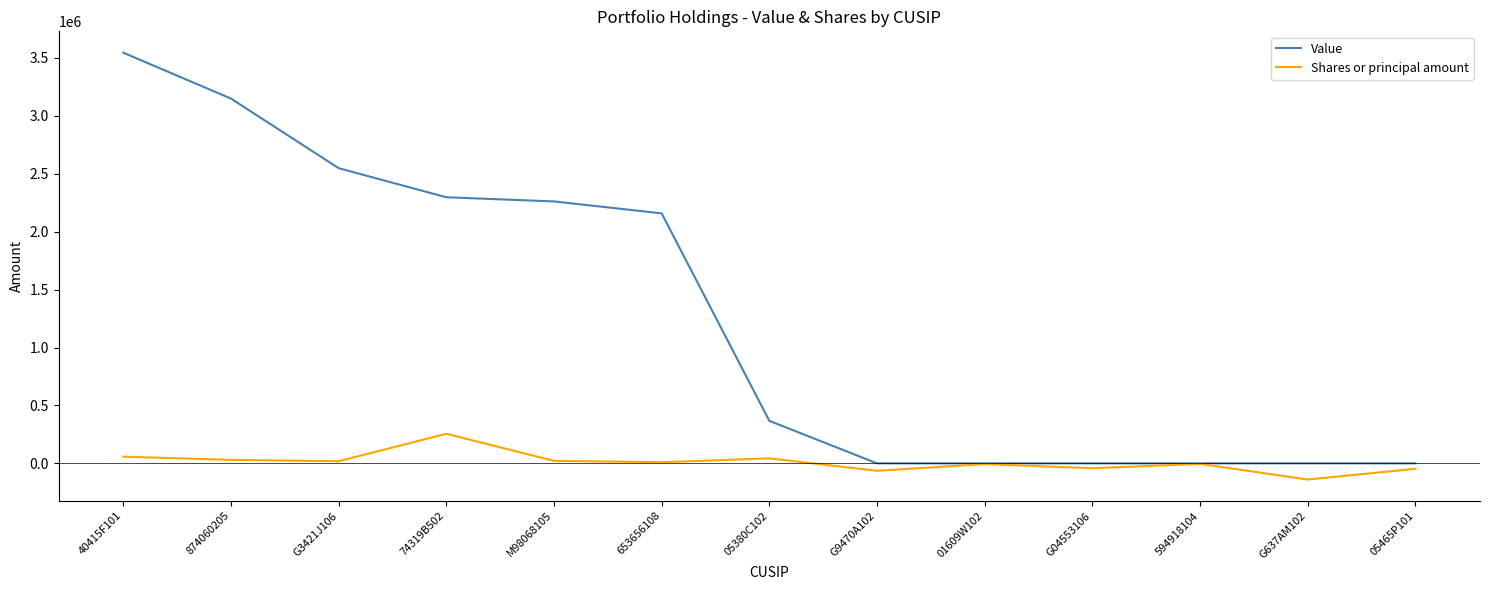

Which label corresponds to the smallest value in the chart?

G637AM102